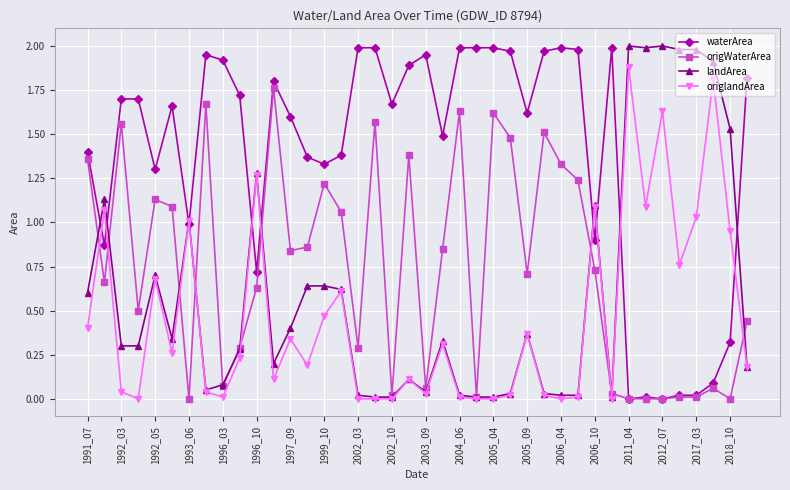

Which series has the largest total across all categories?

waterArea